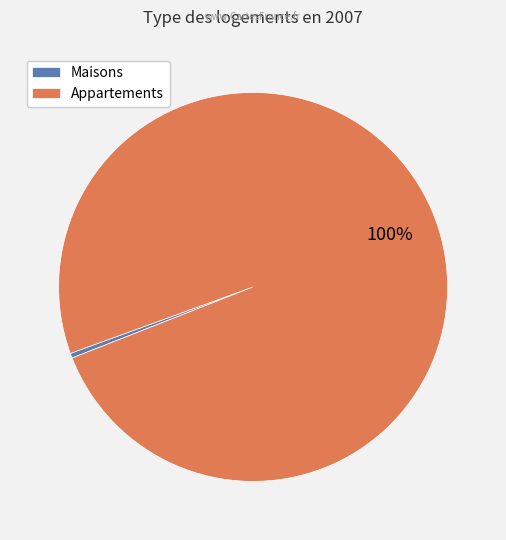

Is the sum of Appartements and Maisons greater than half?

Yes